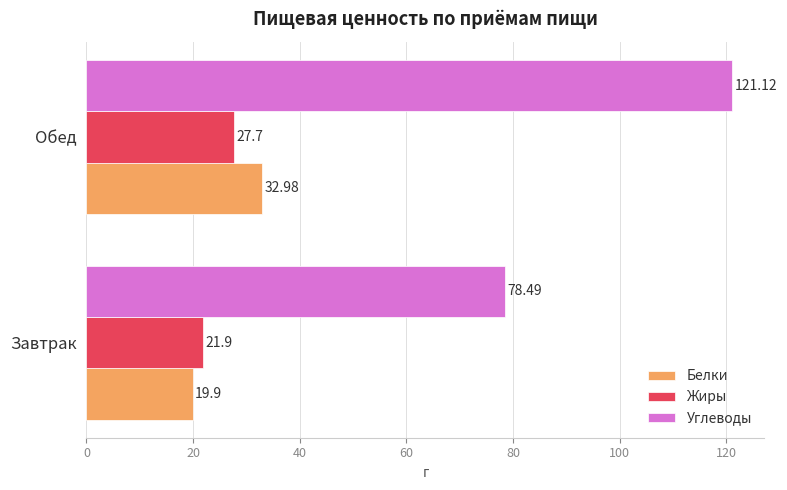

What is the difference between the maximum and minimum values in the Углеводы series?

42.6